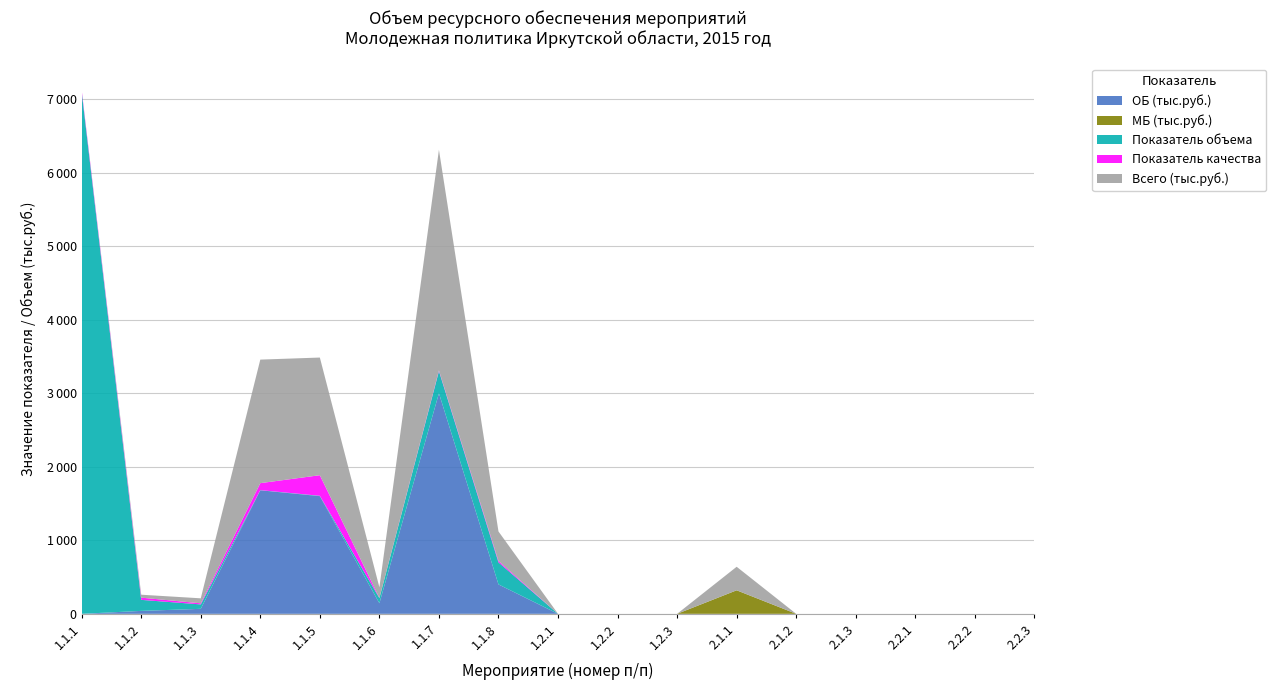

Reading right to left, list all the values displayed in this chart.

ОБ (тыс.руб.): 0	0	0	0	0	0	0	0	0	400	3000	144	1600	1680	68	40	0
МБ (тыс.руб.): 0	0	0	0	0	320	0	0	0	0	0	0	0	0	0	0	0
Показатель объема: 0	0	0	0	0	0	0	0	0	300	300	70	5	2	60	150	7100
Показатель качества: 0	0	0	0	0	0	0	0	0	20	10	3	280	95	15	30	25
Всего (тыс.руб.): 0	0	0	0	0	320	0	0	0	400	3000	144	1600	1680	68	40	0